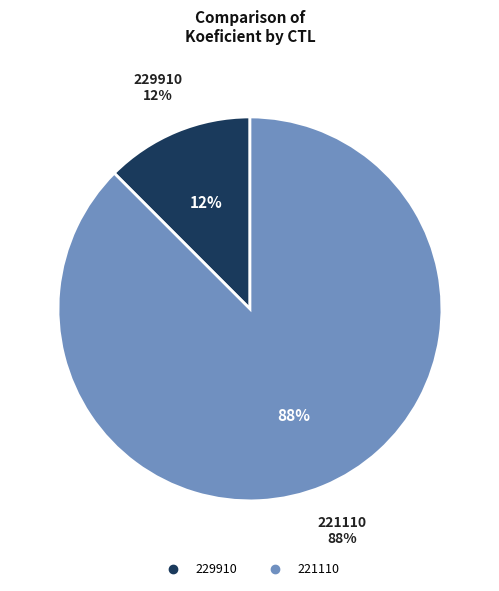

Count the number of slices in the pie.

2